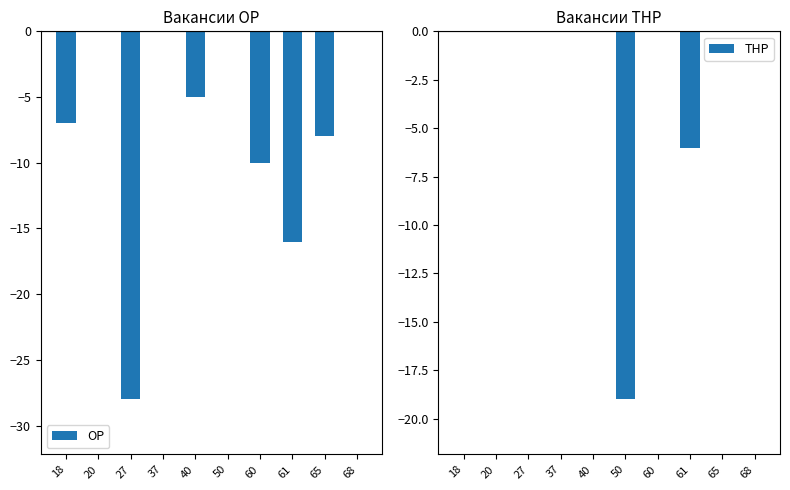

What is the difference between the maximum and minimum values in the ОР series?

28